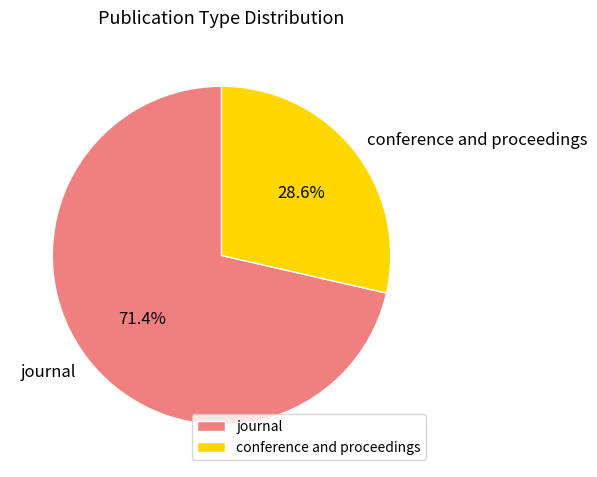

Does any single category account for the majority?

Yes